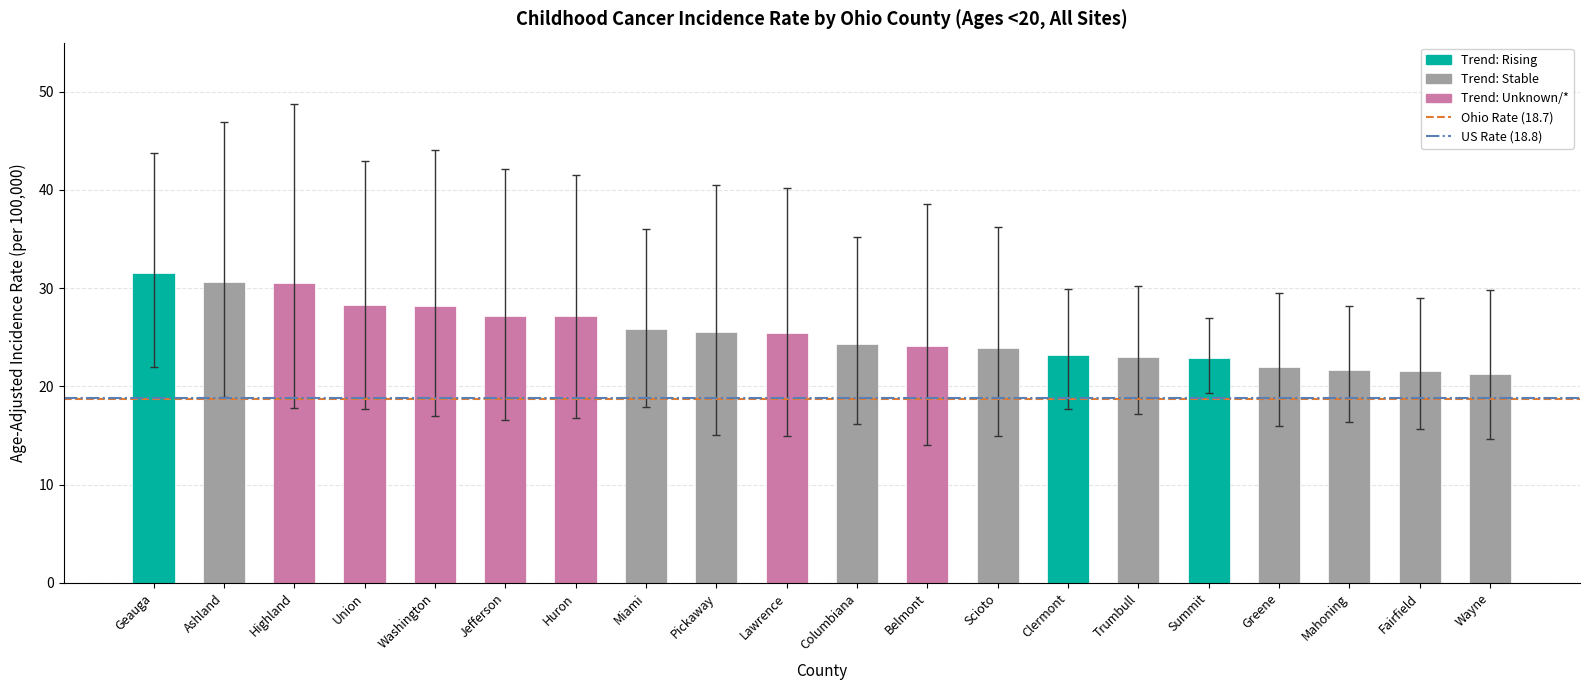

The value at Geauga is 17.5. True or false?

False